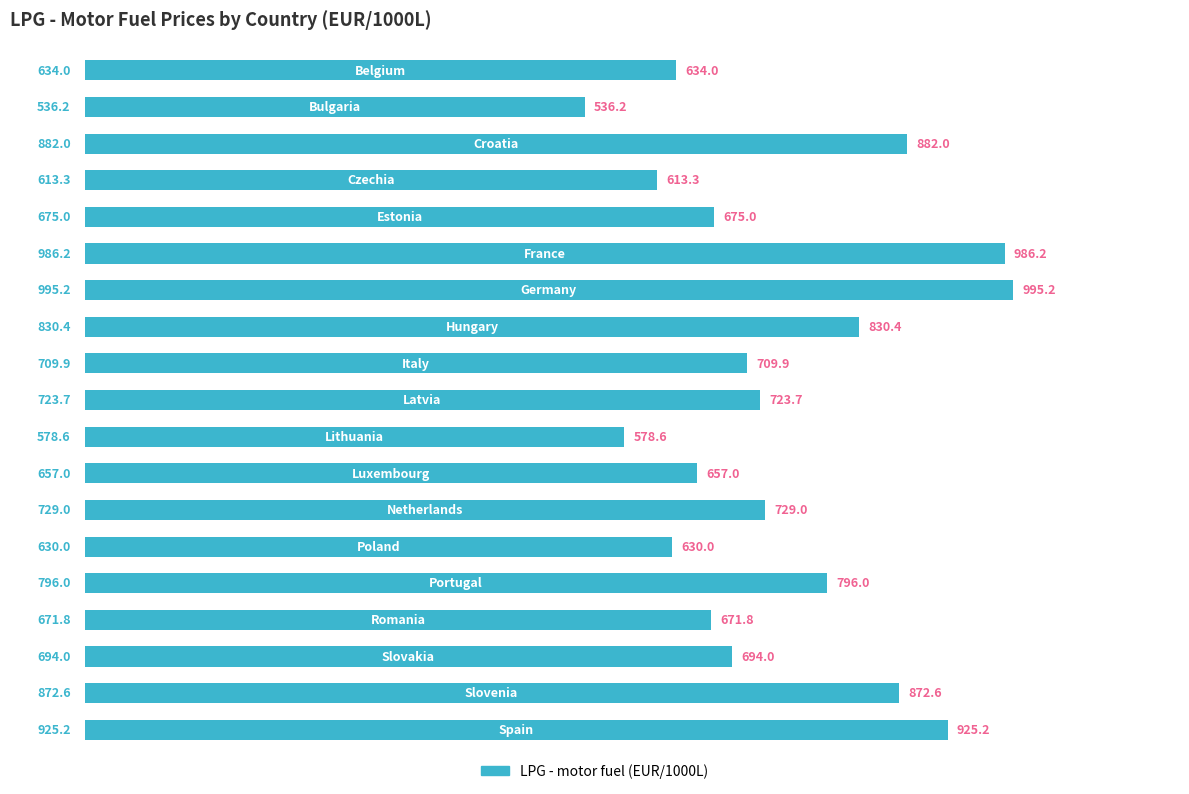

What is the difference between the maximum and minimum values?

459.0